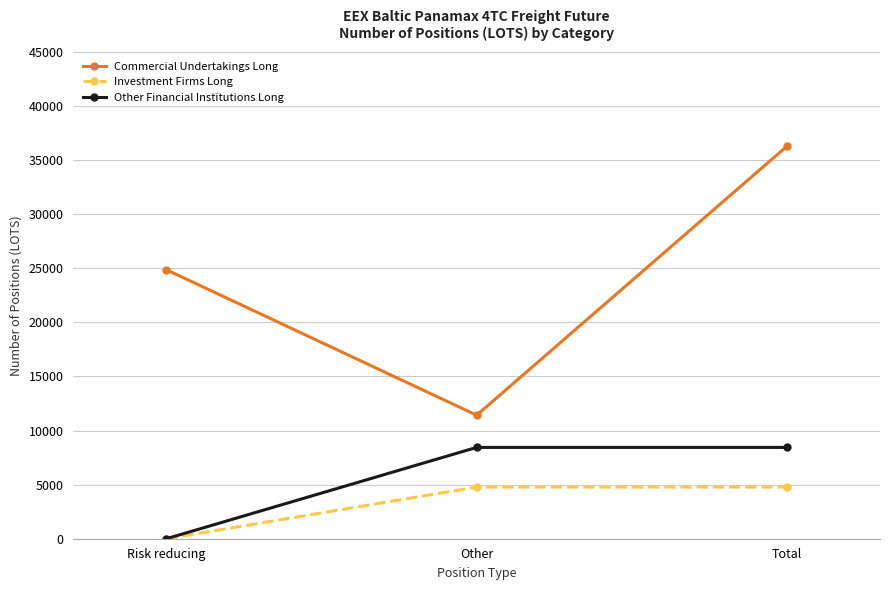

What is the value of the Other Financial Institutions Long point at the 2nd from the left?

8438.8